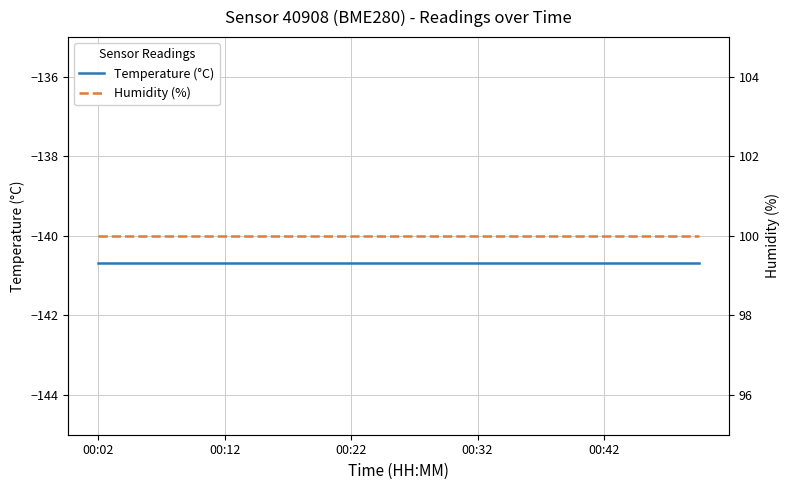

What are all the series names shown in the legend?

Temperature (°C), Humidity (%)